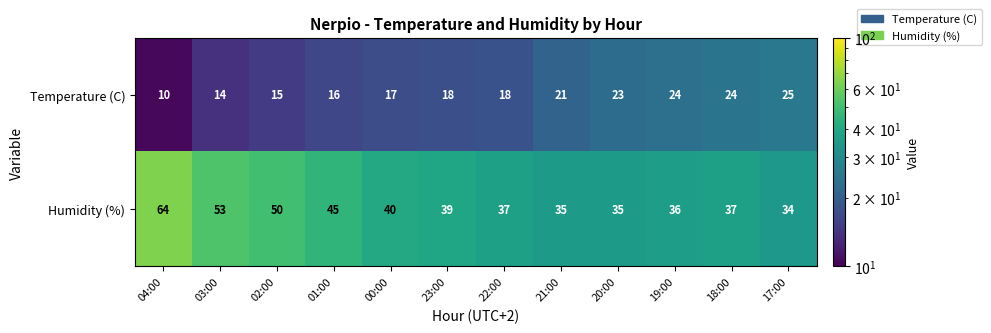

How many distinct data groups are displayed?

2